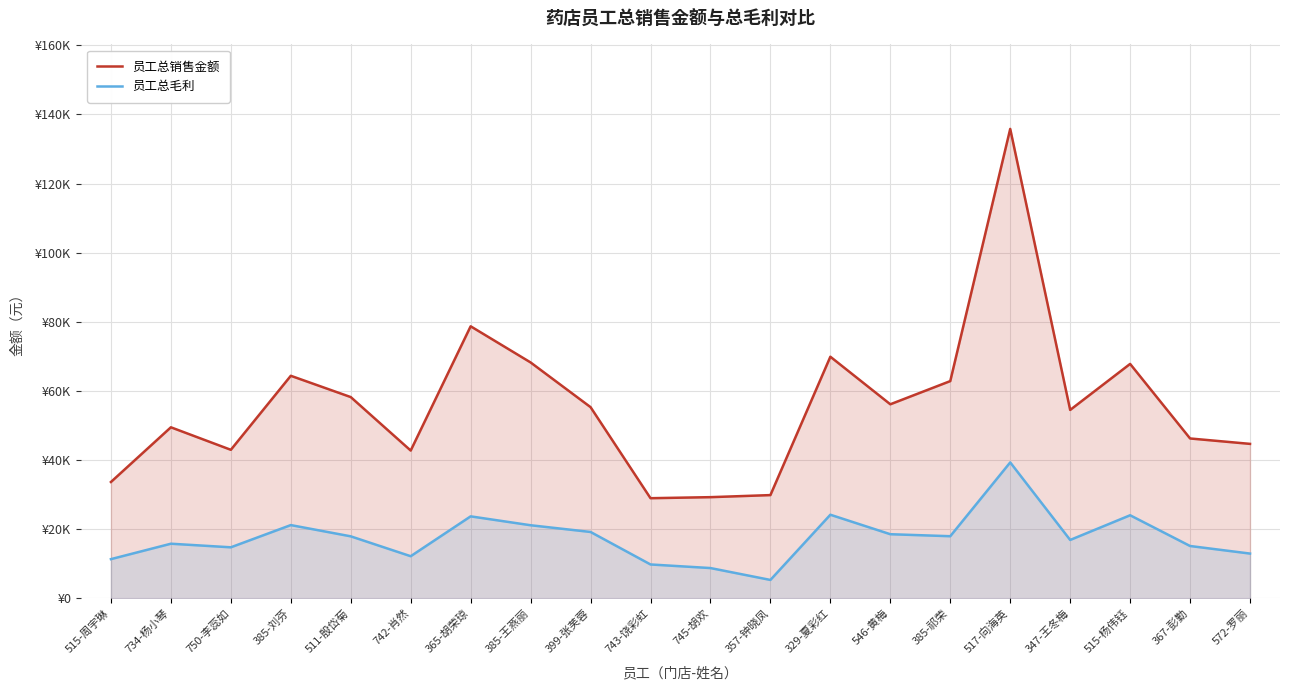

At which label does 员工总销售金额 reach its minimum?

743-饶彩虹